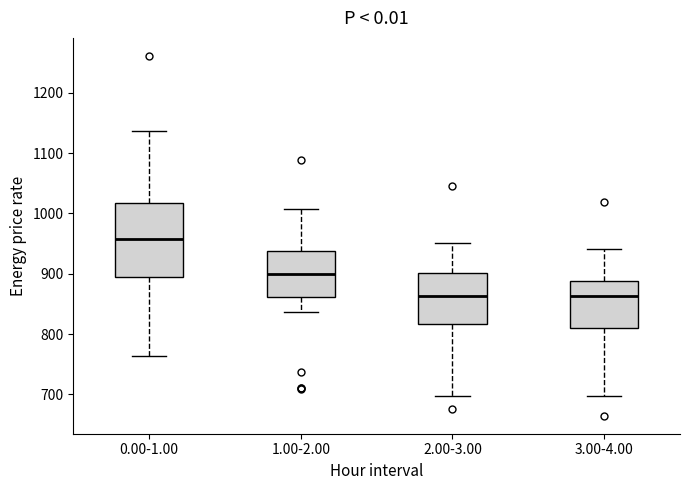

Where does the lower whisker of the box for 2.00-3.00 end on the y-axis? The values are not printed on the chart, so give them approximately, as read against the axis.

700